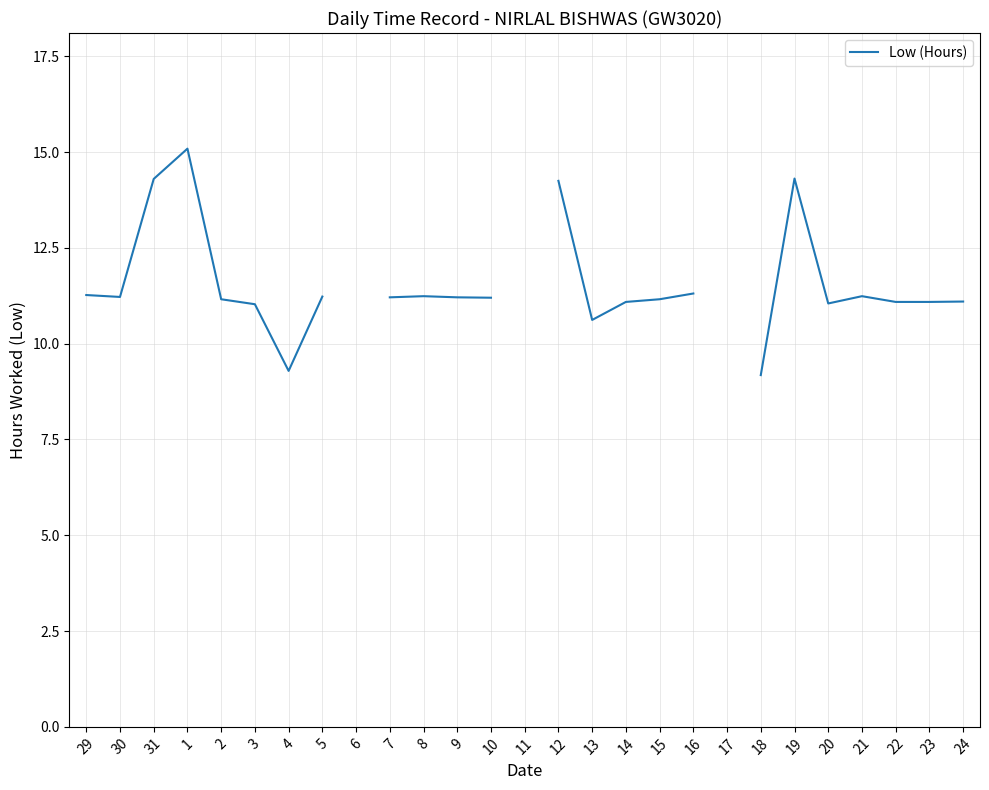

How many values are above zero?

24